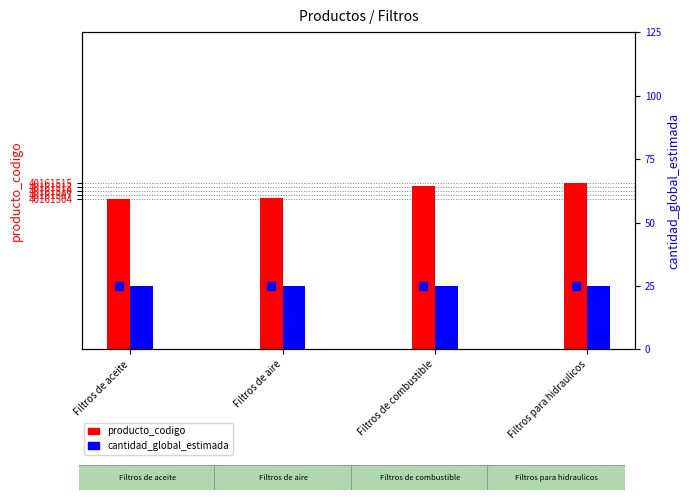

What is the spread (max minus min) of values at Filtros de aire?

40161504